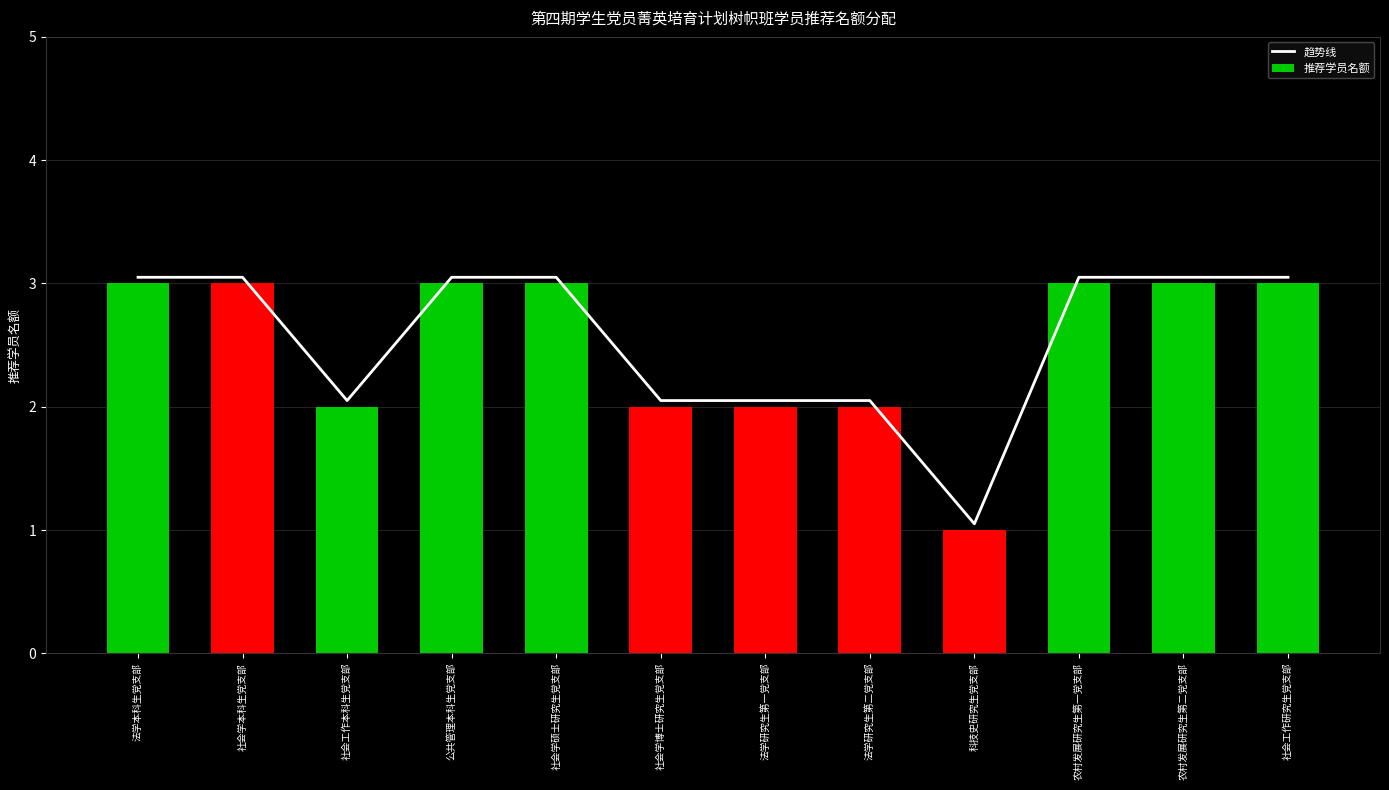

What is the label of the 2nd bar from the left?

社会学本科生党支部